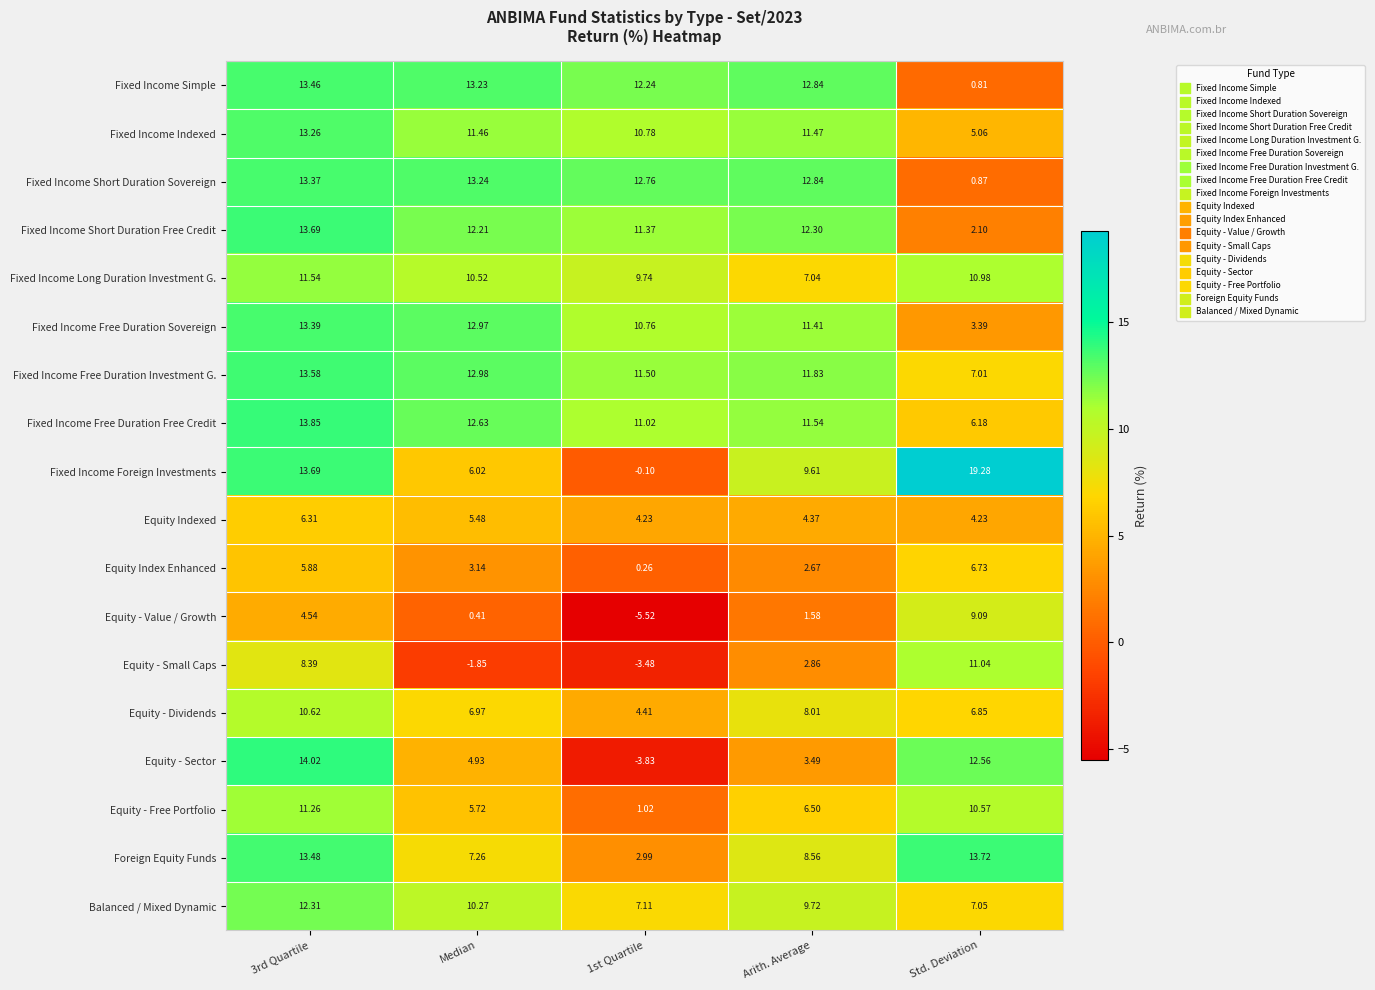

Which series has the largest range (max minus min)?

Fixed Income Foreign Investments